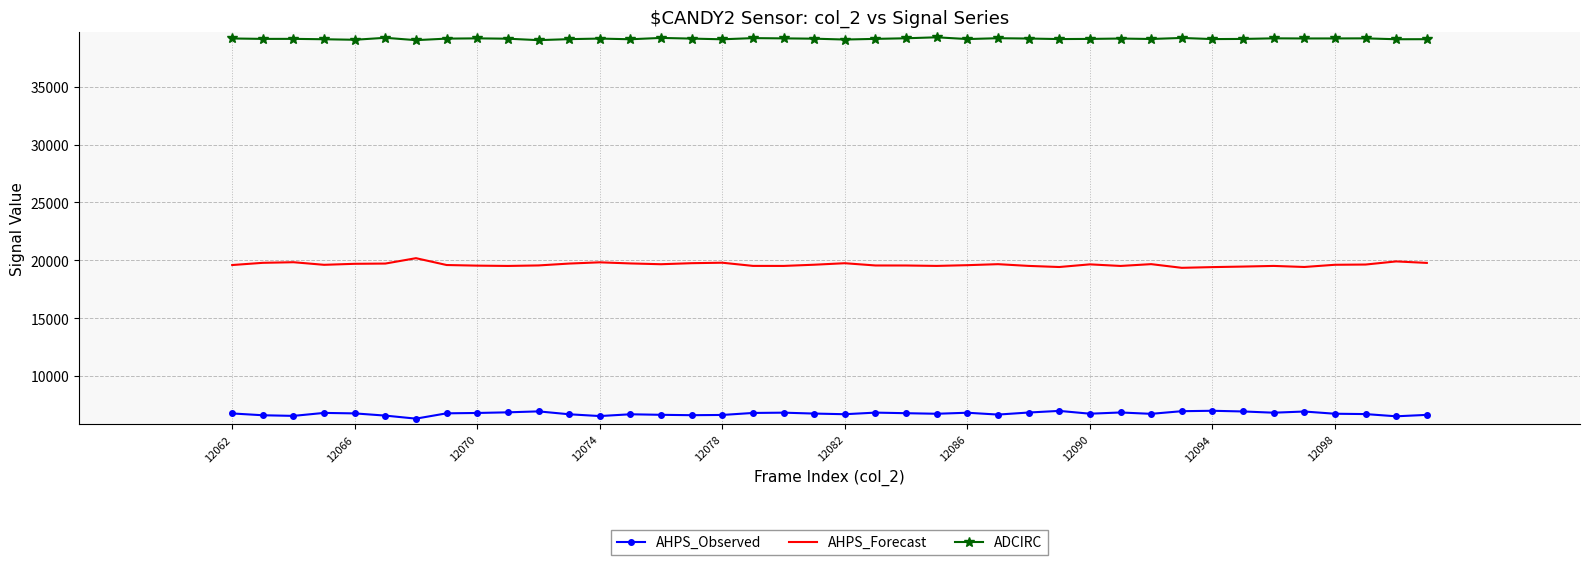

What is the minimum value for ADCIRC?

39023